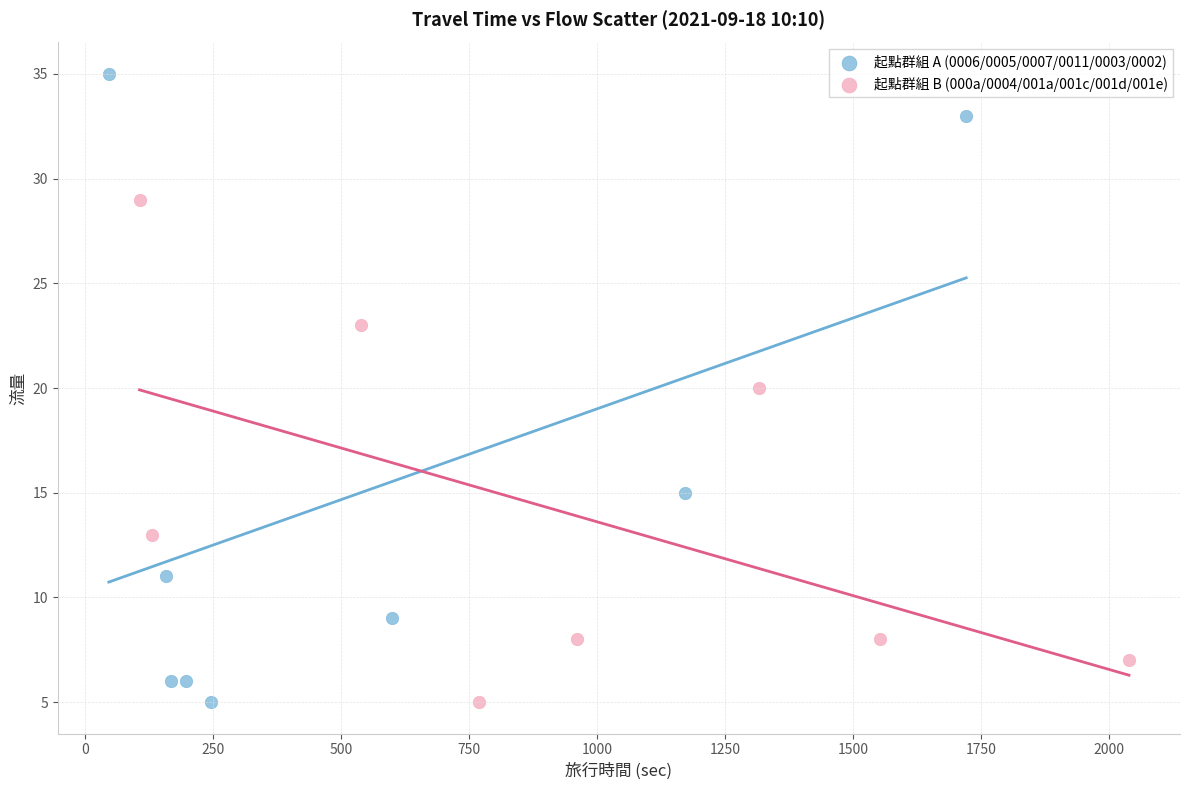

Which series contains the highest Y value?

起點群組 A (0006/0005/0007/0011/0003/0002)